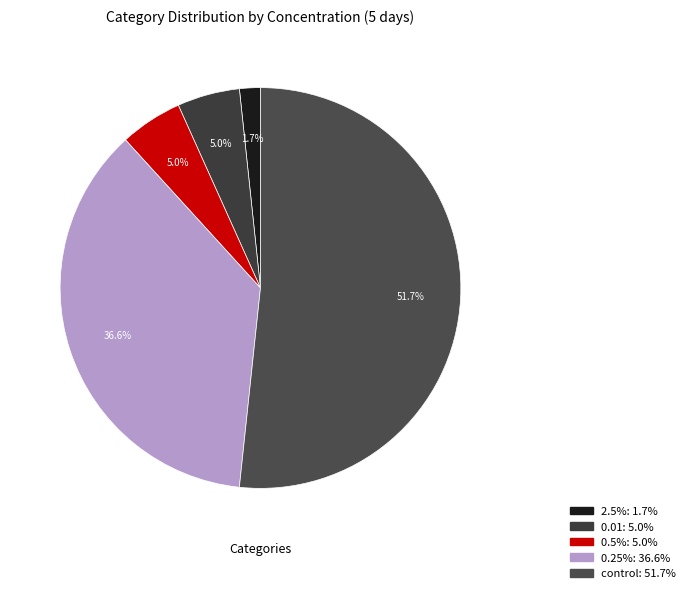

To the nearest percent, what percentage of the pie is 0.01?

5%